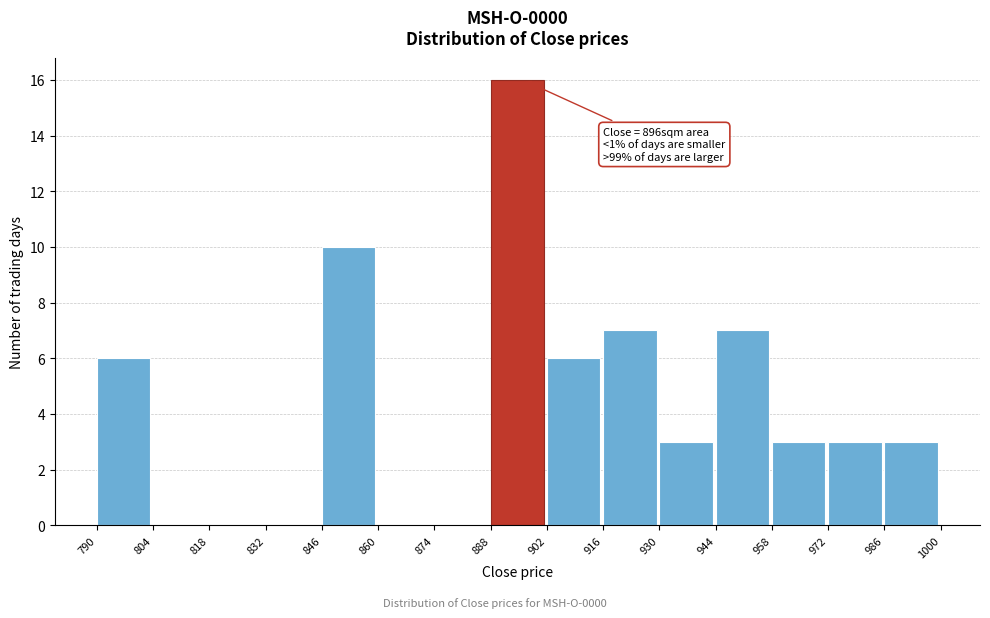

Which range on the x-axis has the tallest bar?

888 to 902